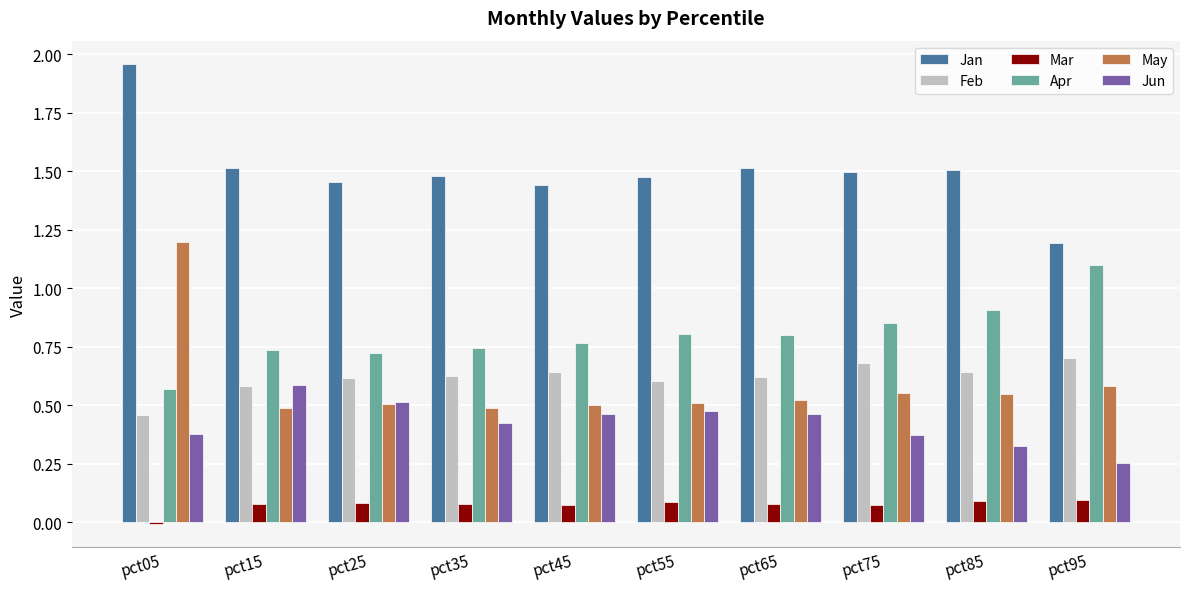

What is the sum of the Feb values at pct65 and pct95?

1.3